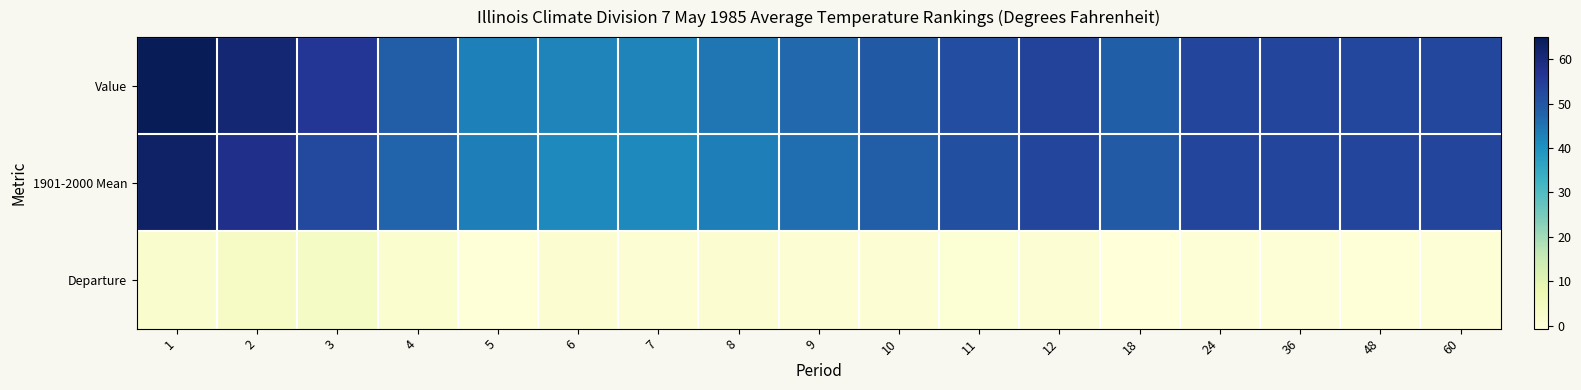

Reading right to left, extract all data points from this chart.

Value: 60=52.9	48=52.7	36=53.1	24=53.1	18=48.5	12=53.9	11=51.8	10=49.6	9=46.8	8=44.5	7=42.3	6=42.4	5=43.1	4=48.8	3=56.2	2=61.3	1=65.0
1901-2000 Mean: 60=53.0	48=53.0	36=53.0	24=53.1	18=49.2	12=53.1	11=51.3	10=48.8	9=46.0	8=43.3	7=41.5	6=41.4	5=43.4	4=47.3	3=52.6	2=58.0	1=63.2
Departure: 60=-0.1	48=-0.3	36=0.1	24=0.0	18=-0.7	12=0.8	11=0.5	10=0.8	9=0.8	8=1.2	7=0.8	6=1.0	5=-0.3	4=1.5	3=3.6	2=3.3	1=1.8